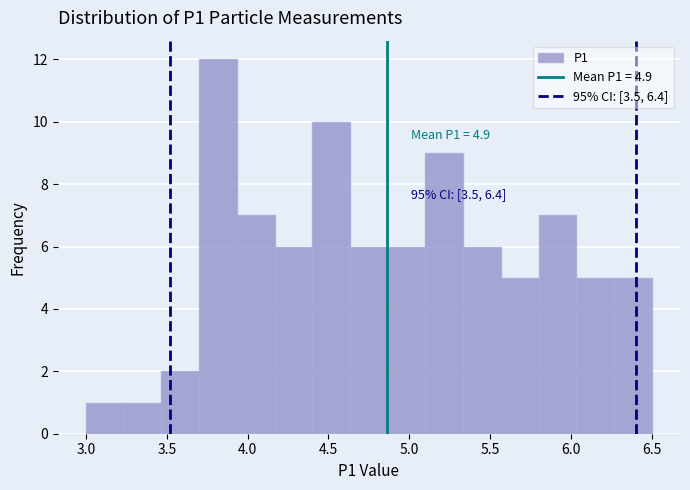

Over which range of the x-axis is the bar tallest?

3.70 to 3.95